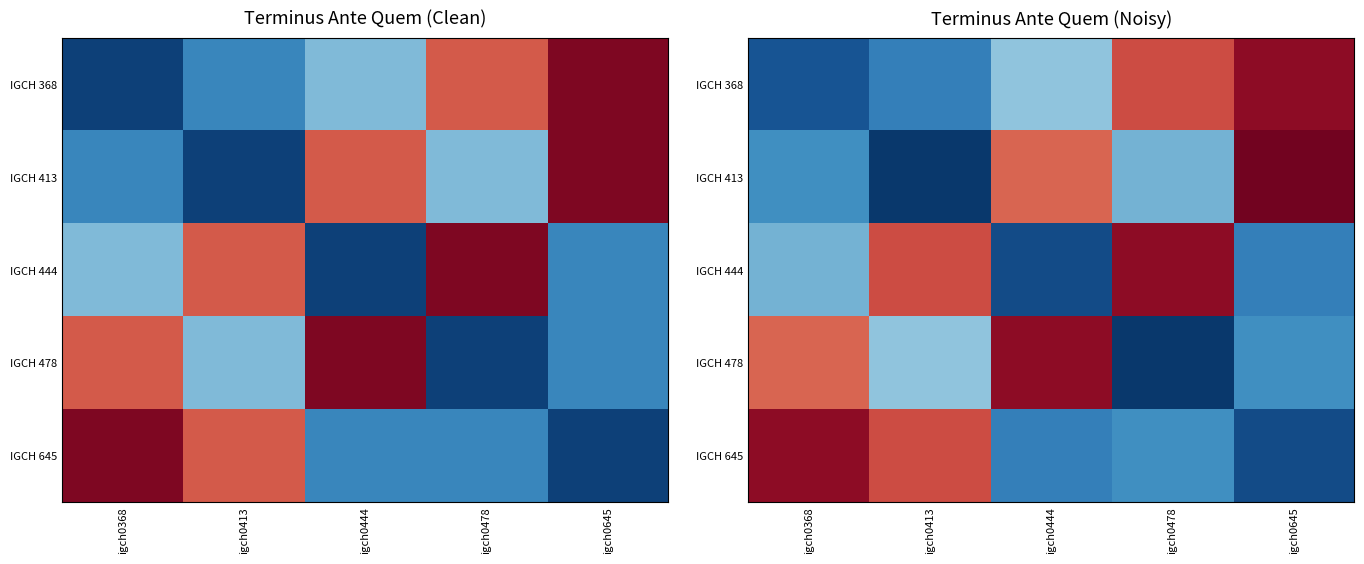

At which category is the sum across all series the highest?

igch0645